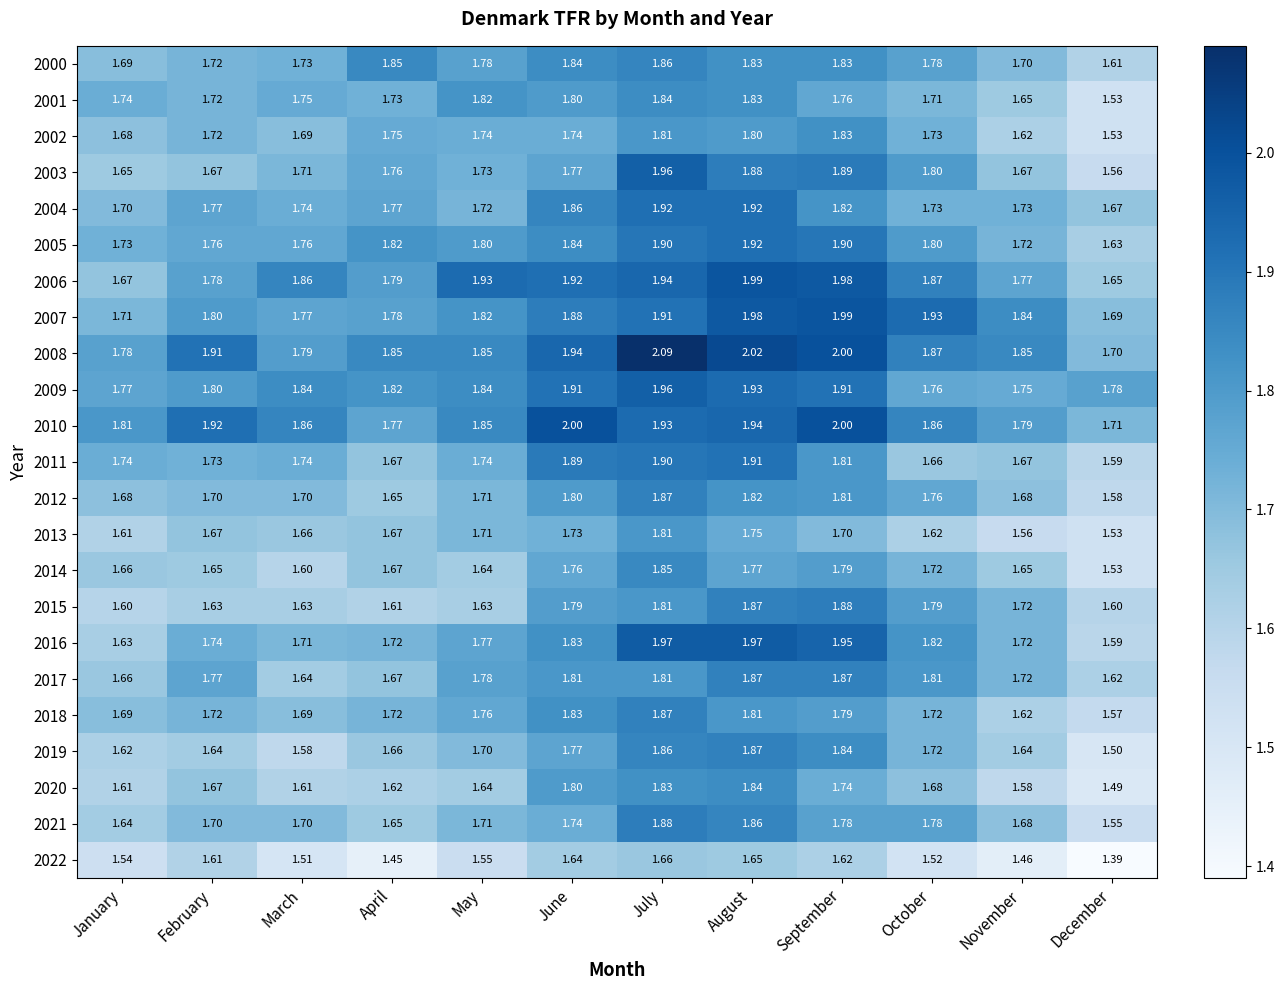

Which series changed the most between February and November?

2022